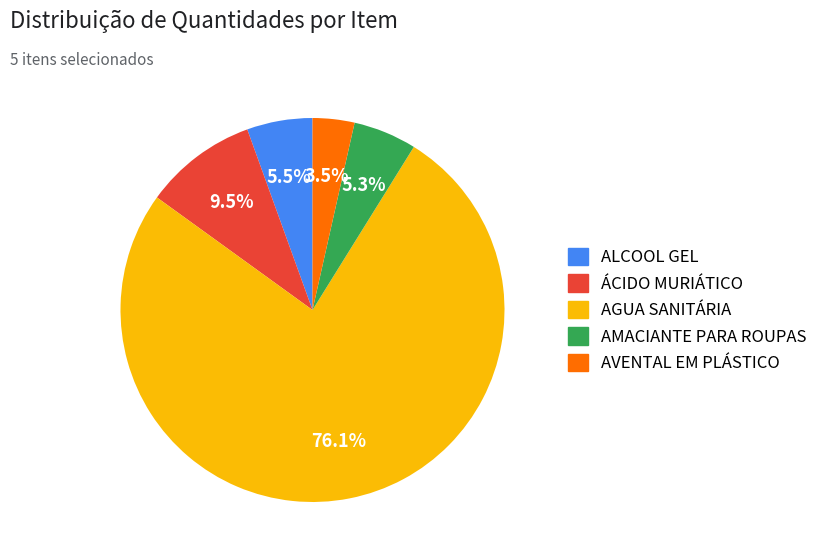

Is the sum of ALCOOL GEL and AGUA SANITÁRIA greater than half?

Yes